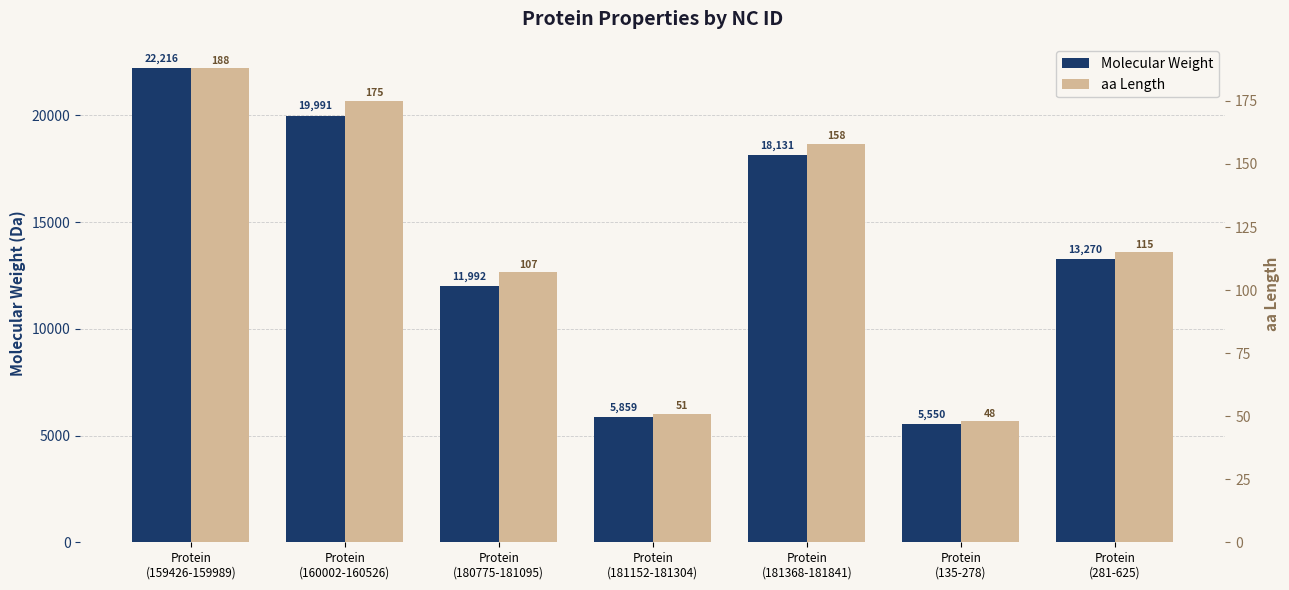

At which label does Molecular Weight first exceed 13269?

Protein
(159426-159989)